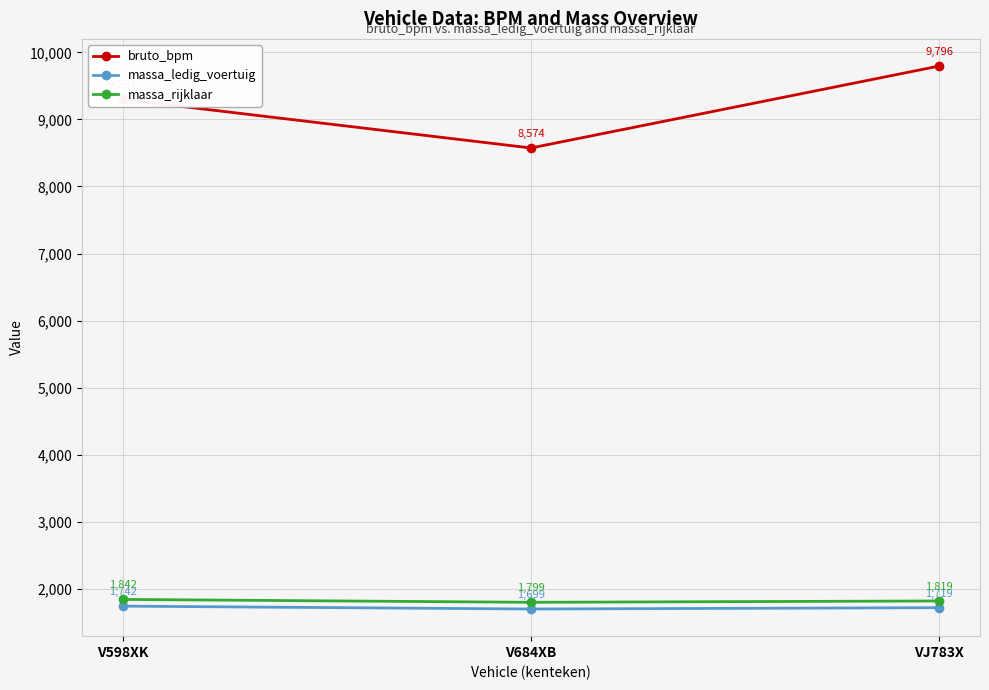

At which label does massa_rijklaar first exceed 1819?

V598XK